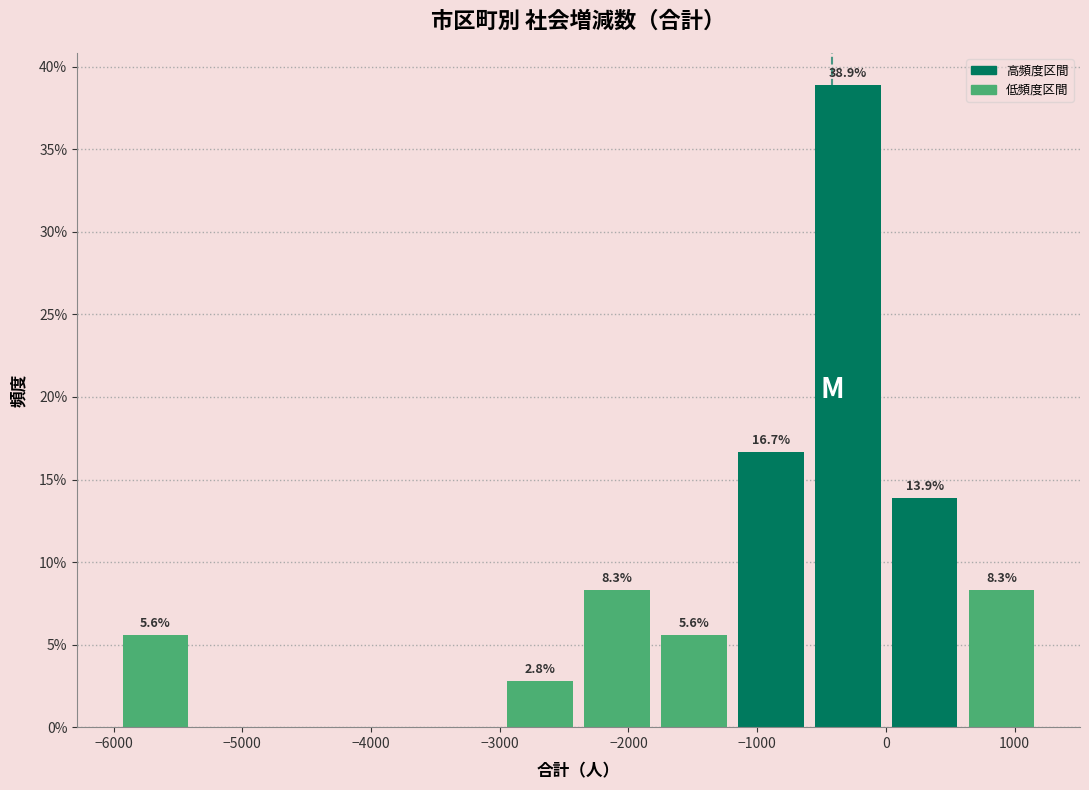

Over which range of the x-axis is the bar tallest?

-500 to 0